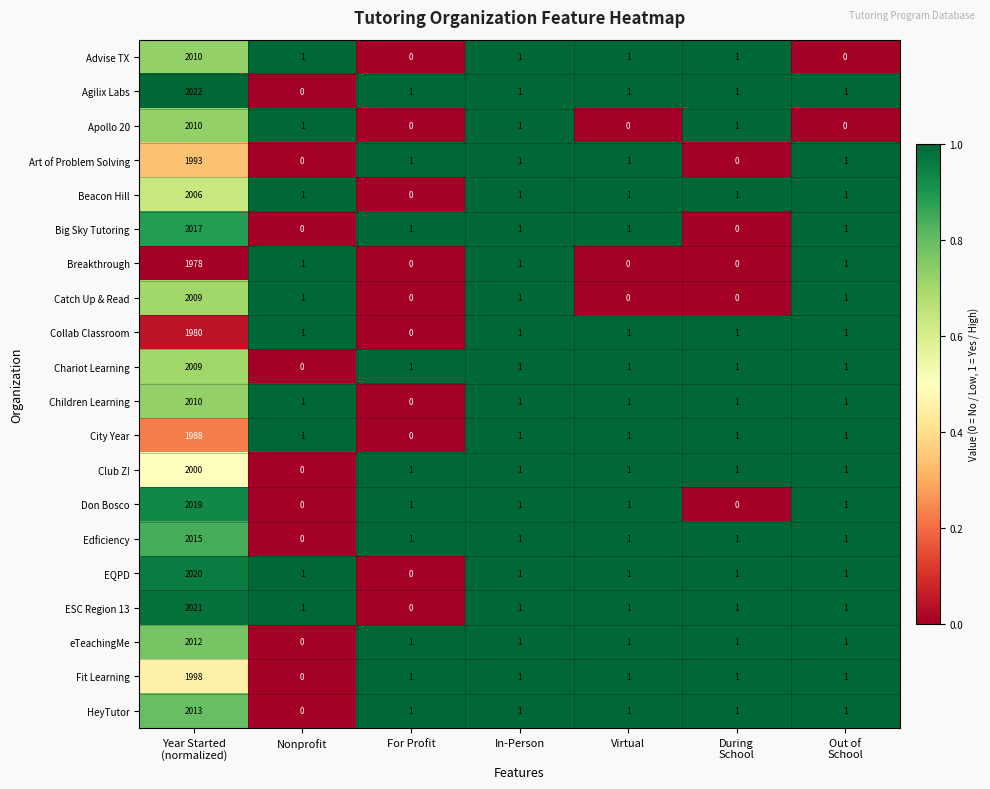

How many data points does each series have?

7